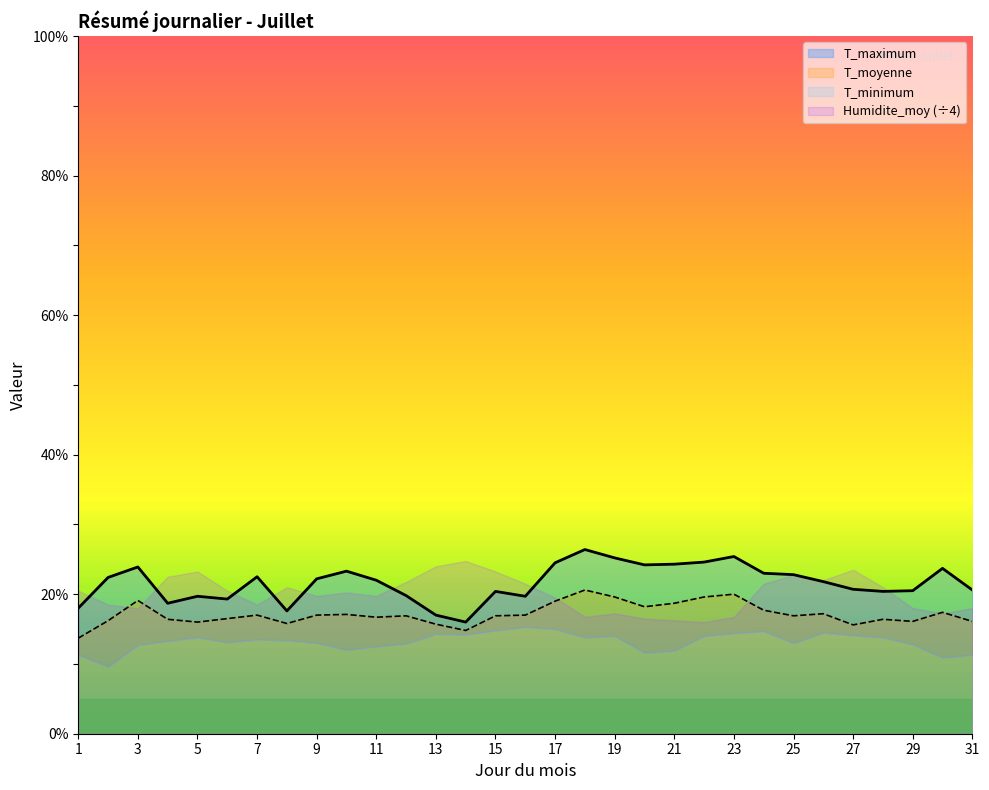

At which label does T_moyenne first exceed 16?

2